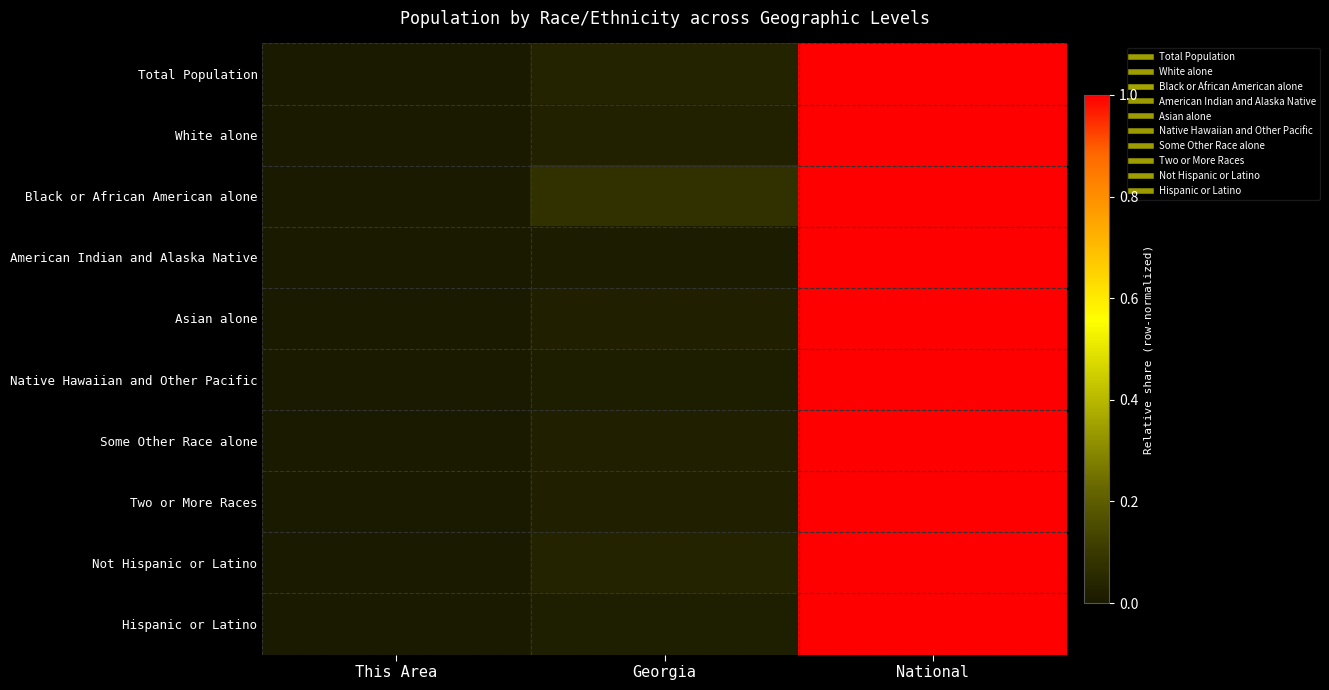

Reading left to right, what are all the values shown in this chart?

Total Population: This Area=0.0	Georgia=0.0	National=1.0
White alone: This Area=0.0	Georgia=0.0	National=1.0
Black or African American alone: This Area=0.0	Georgia=0.1	National=1.0
American Indian and Alaska Native: This Area=0.0	Georgia=0.0	National=1.0
Asian alone: This Area=0.0	Georgia=0.0	National=1.0
Native Hawaiian and Other Pacific: This Area=0.0	Georgia=0.0	National=1.0
Some Other Race alone: This Area=0.0	Georgia=0.0	National=1.0
Two or More Races: This Area=0.0	Georgia=0.0	National=1.0
Not Hispanic or Latino: This Area=0.0	Georgia=0.0	National=1.0
Hispanic or Latino: This Area=0.0	Georgia=0.0	National=1.0